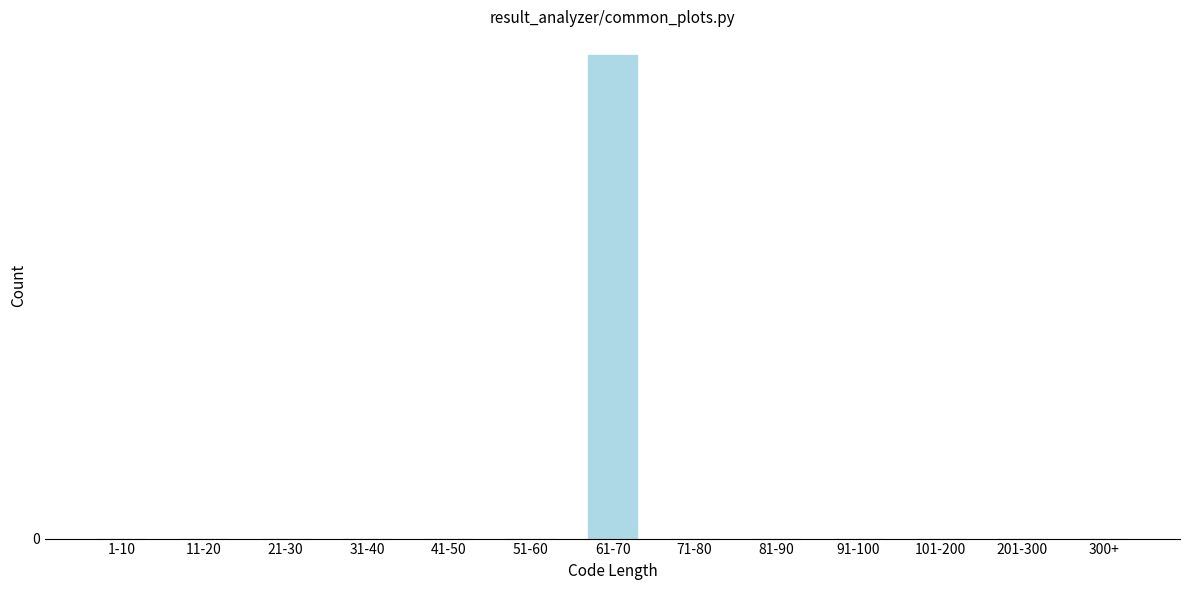

Are the bars horizontal?

No